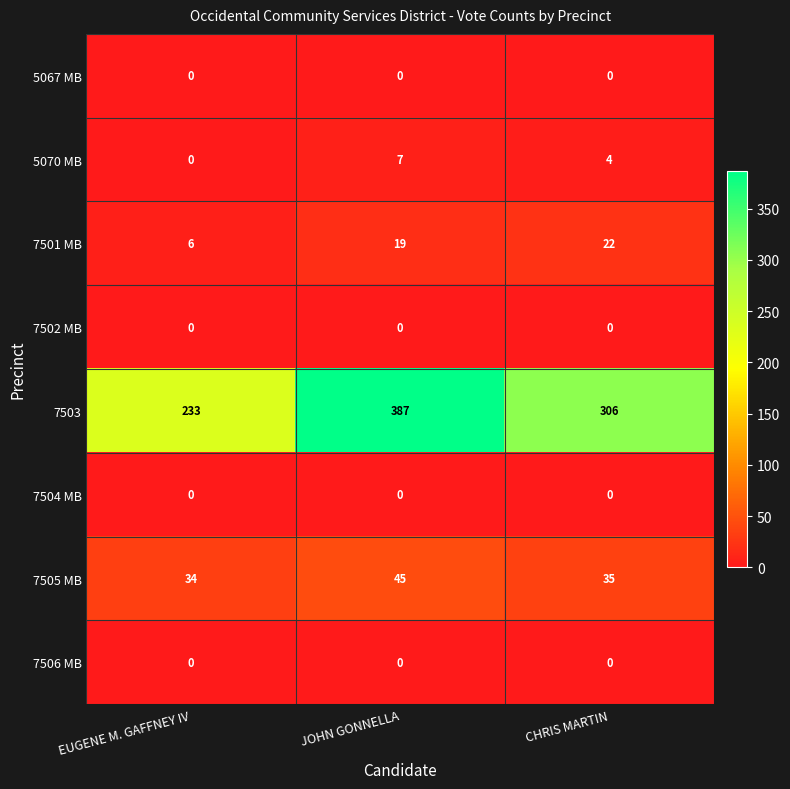

What is the spread (max minus min) of values at EUGENE M. GAFFNEY IV?

233